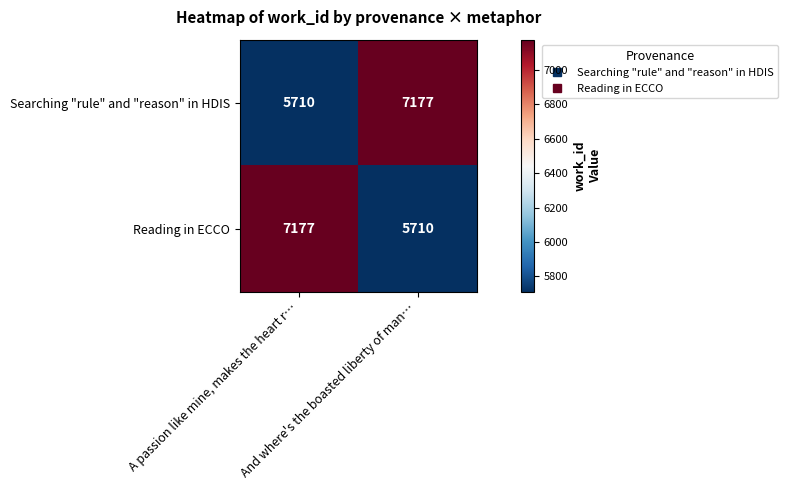

Count the number of data series in this chart.

2